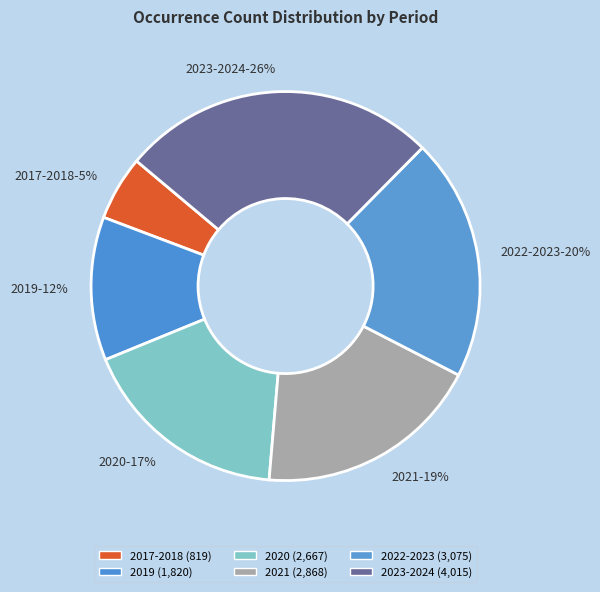

Is it true that 2019-12% is 12% of the pie?

True